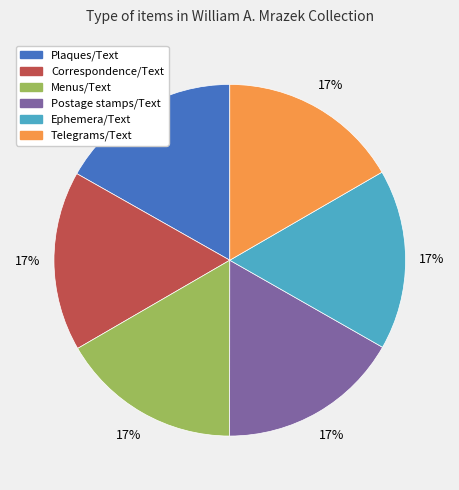

To the nearest percent, what percentage of the pie is Ephemera/Text?

17%